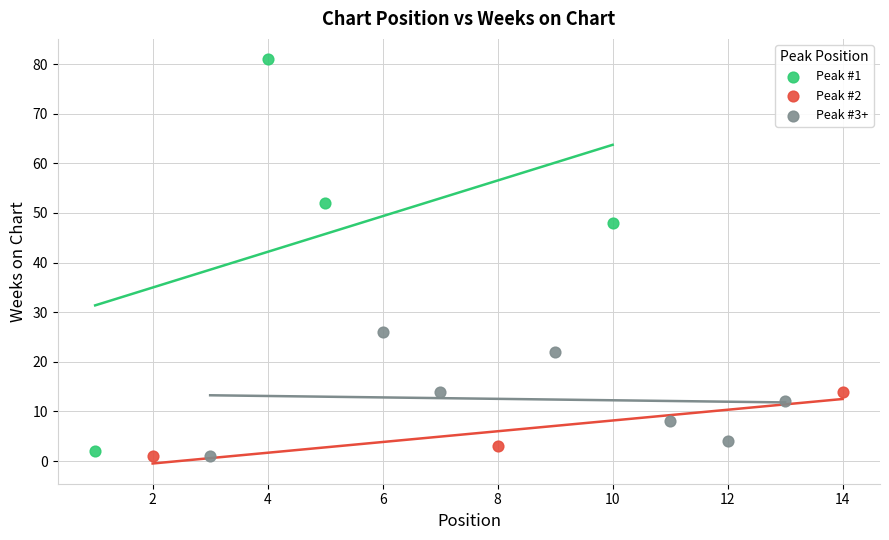

What are all the series names shown in the legend?

Peak #1, Peak #2, Peak #3+